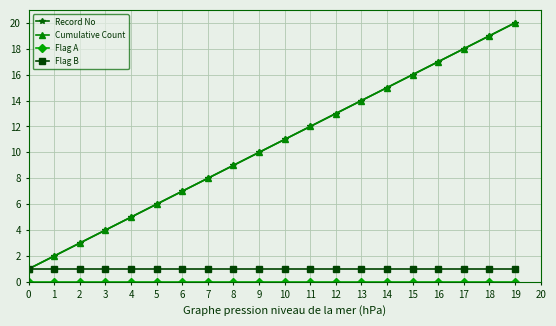

Which series has the largest total across all categories?

Record No